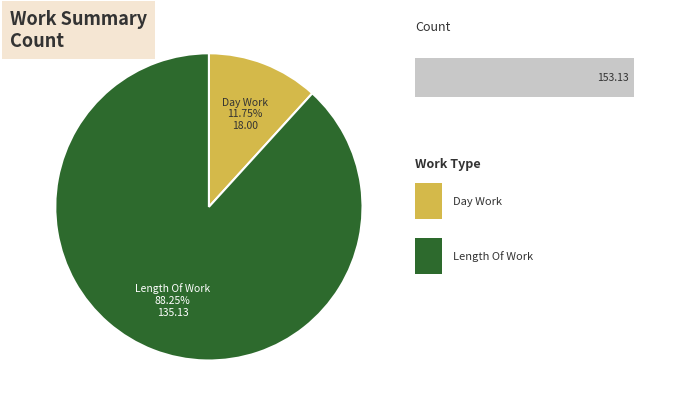

Is there a majority slice in this chart?

Yes